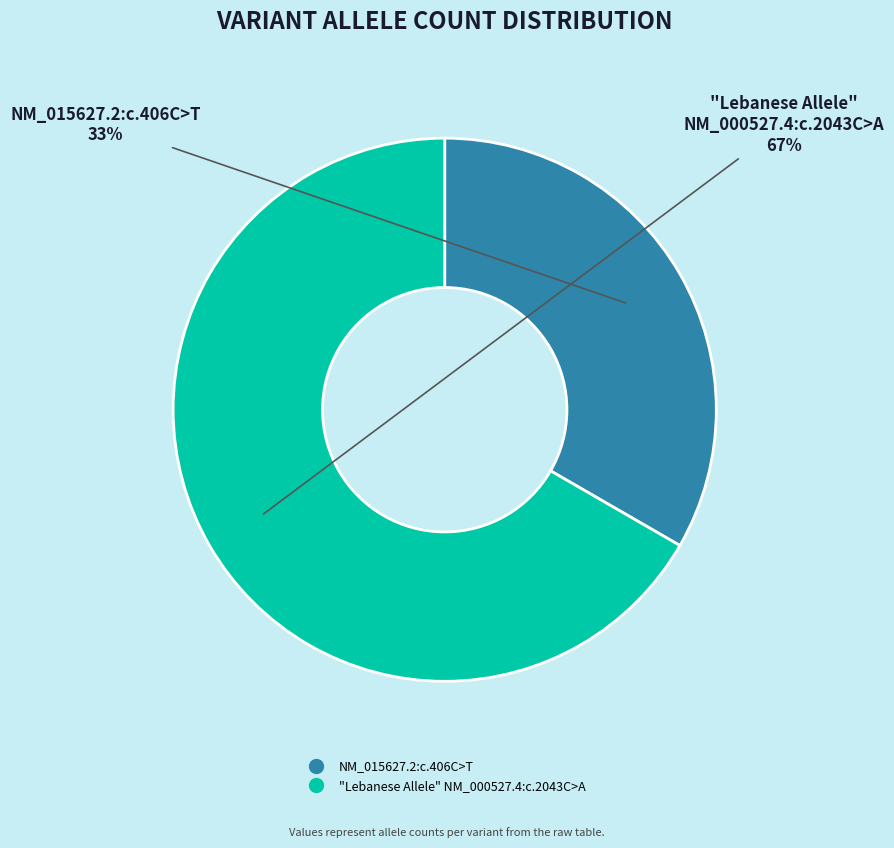

How many slices are in this pie chart?

2